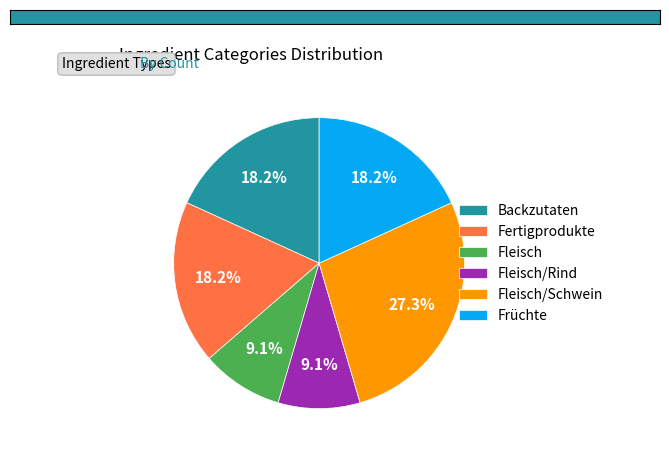

What is the ratio of the value at Fleisch to the value at Fleisch/Rind?

1.0